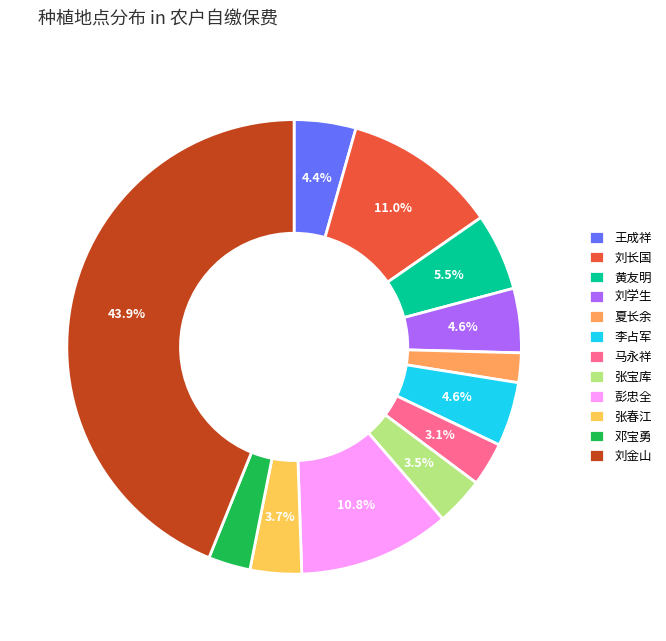

True or false: 刘学生 accounts for 17% of the total.

False